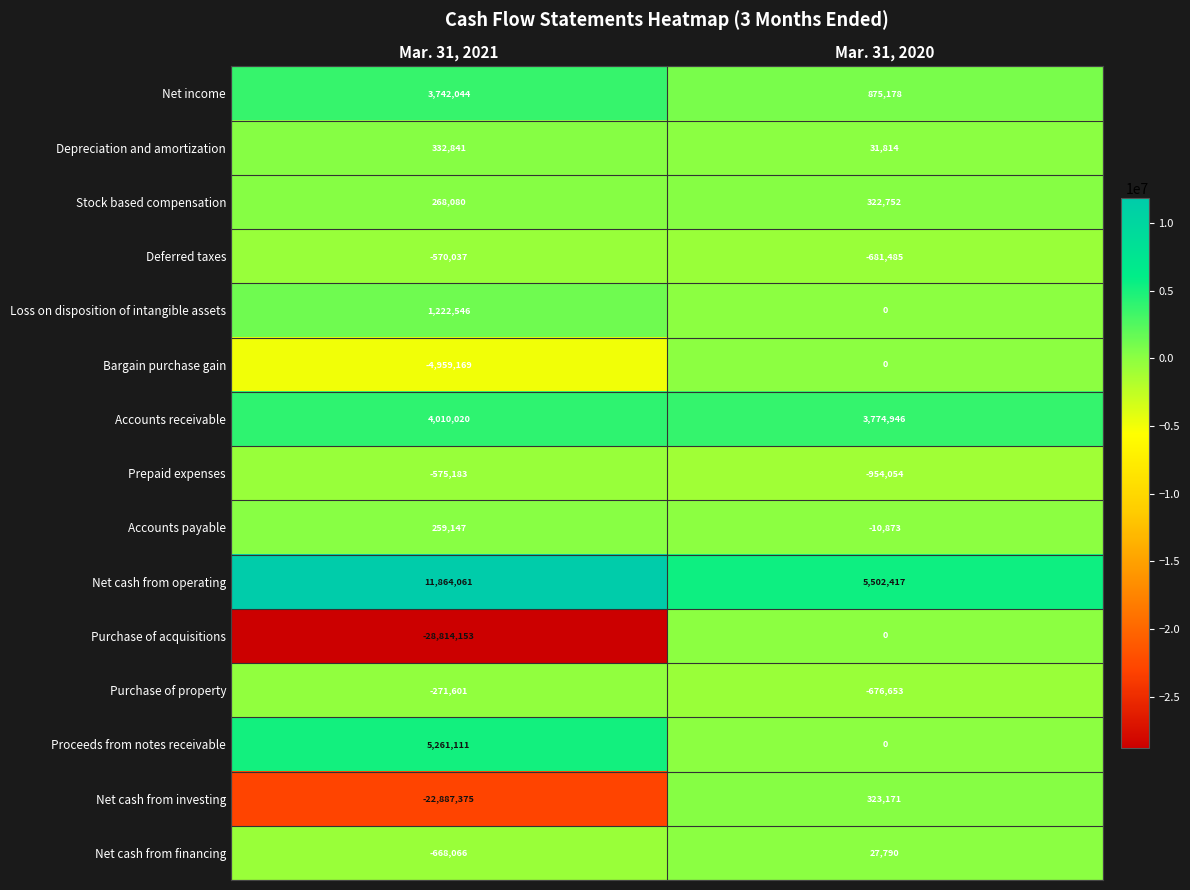

Which series changed the most between Mar. 31, 2021 and Mar. 31, 2020?

Purchase of acquisitions